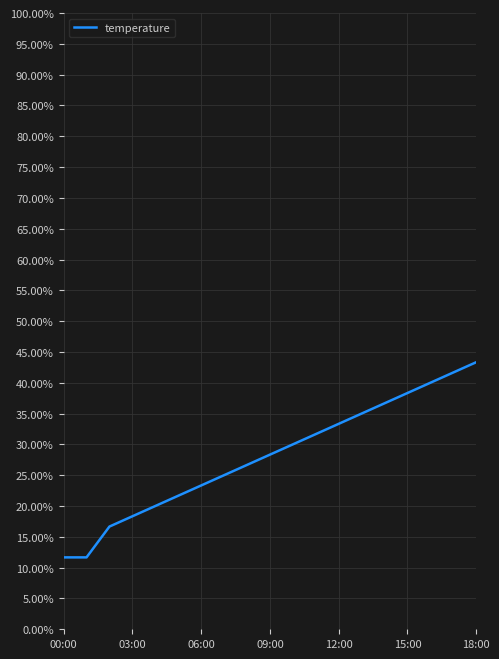

What is the minimum value shown in the chart?

11.7